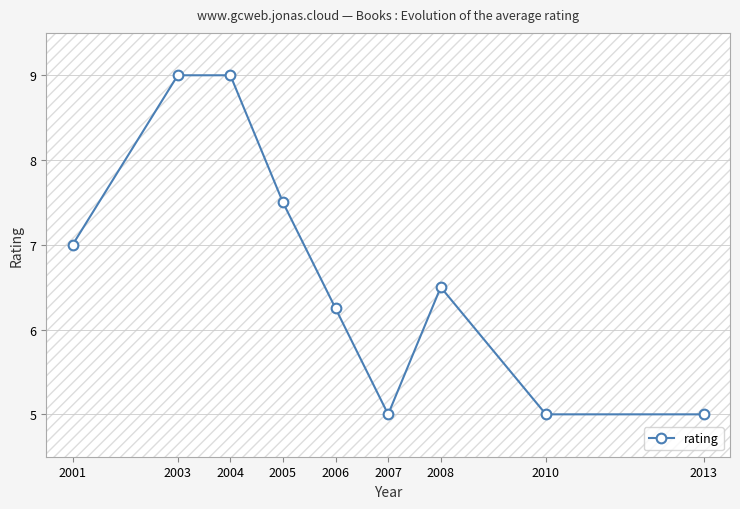

The chart shows a value of 1.7 at 2001. True or false?

False